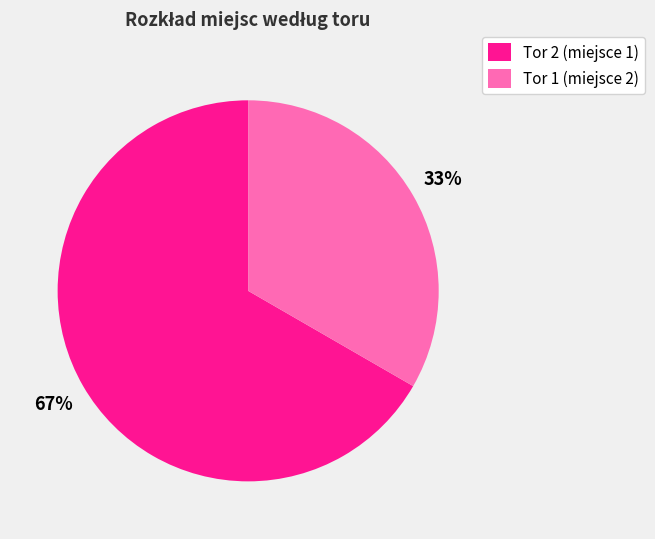

To the nearest percent, what is the combined percentage of Tor 1 (miejsce 2) and Tor 2 (miejsce 1)?

100%